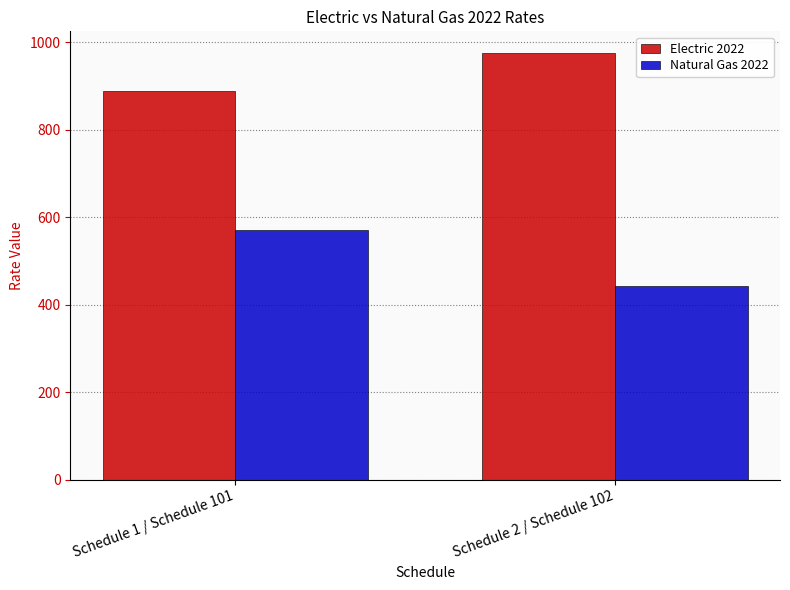

At how many categories does at least one series exceed 878?

2